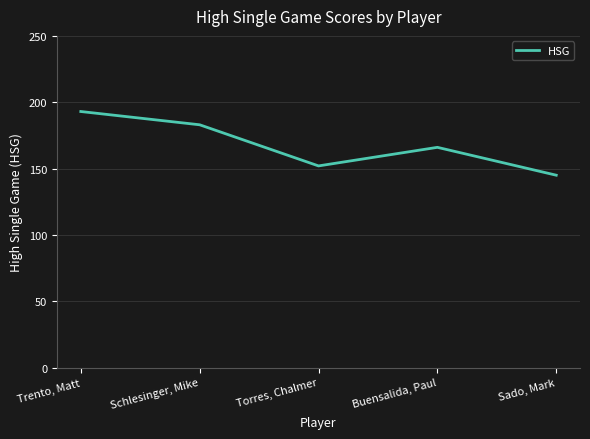

Which has a higher value, Torres, Chalmer or Sado, Mark?

Torres, Chalmer